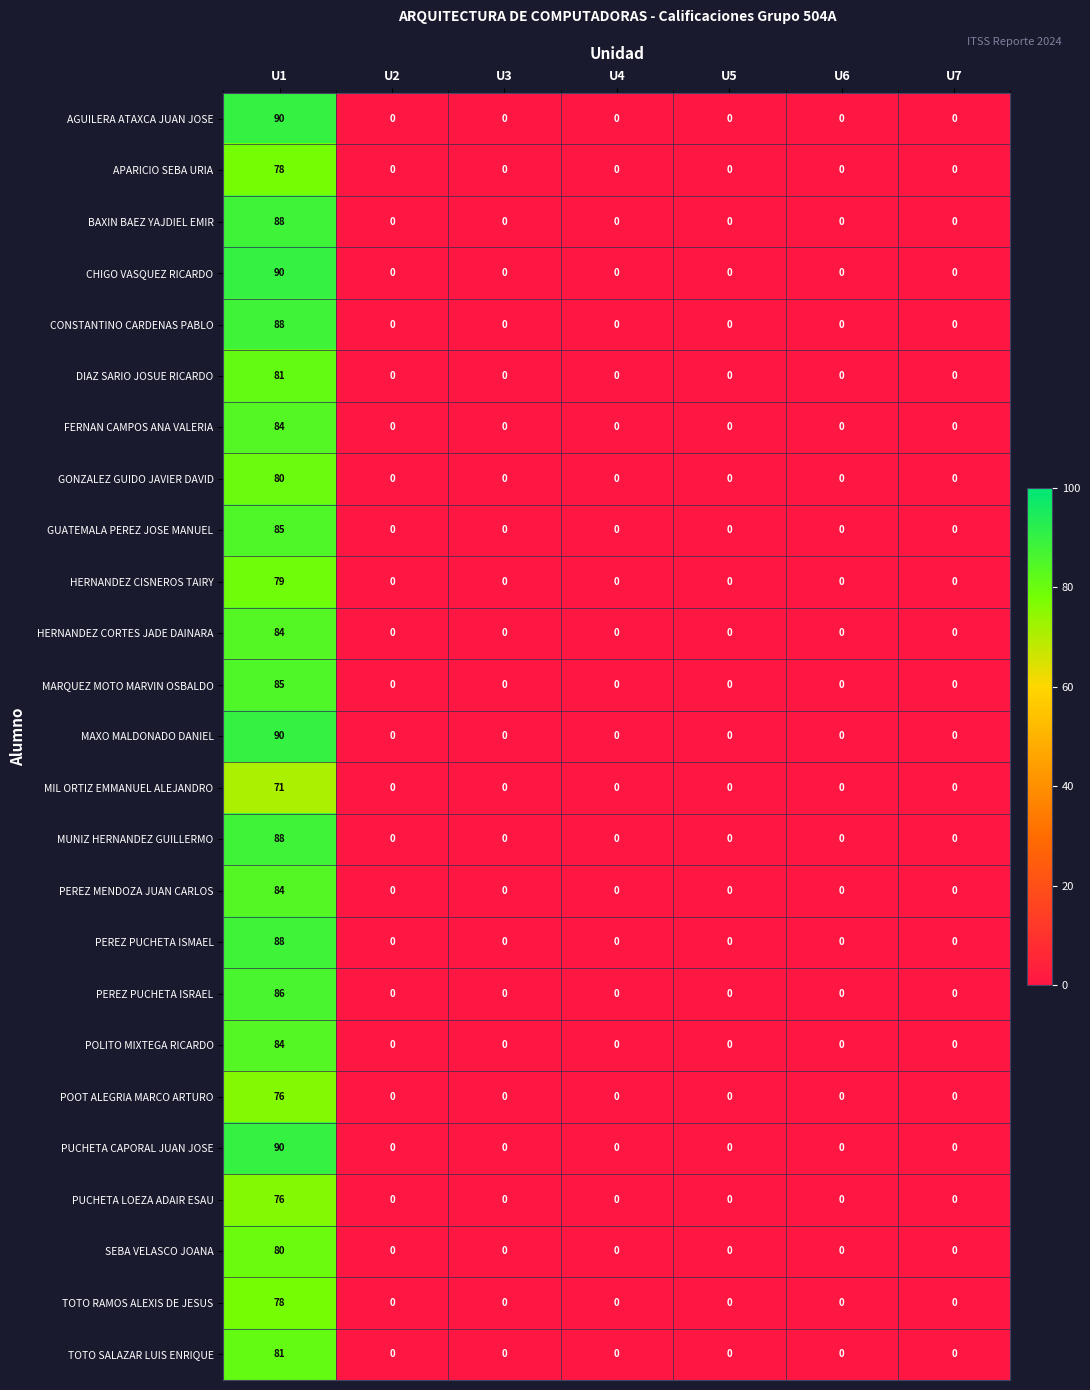

What is the average value of the POOT ALEGRIA MARCO ARTURO series?

11